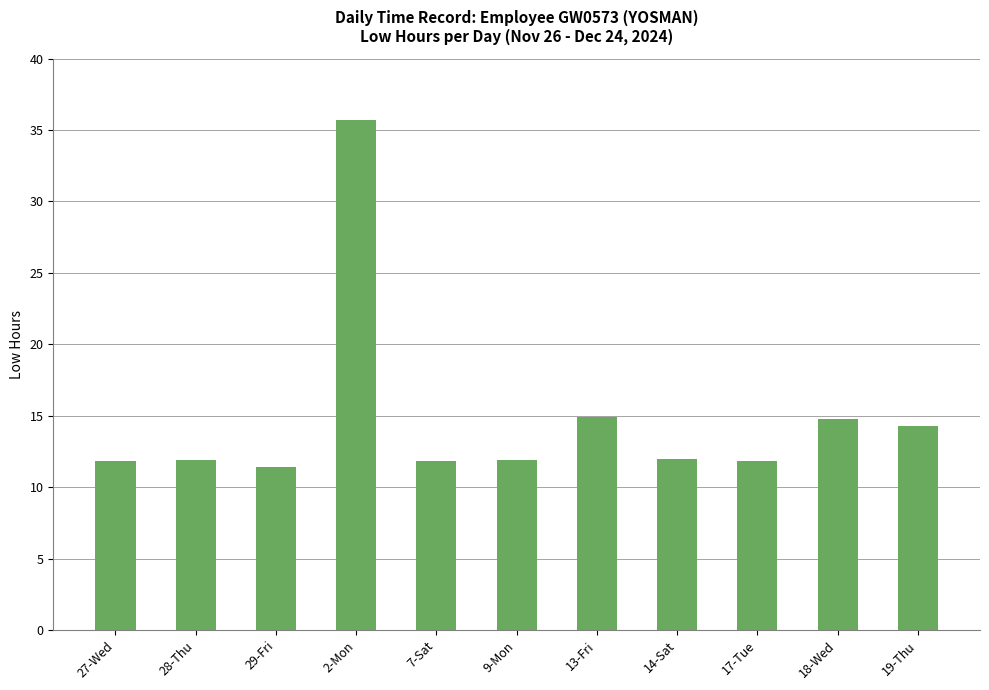

The value at 2-Mon is 59.8. True or false?

False